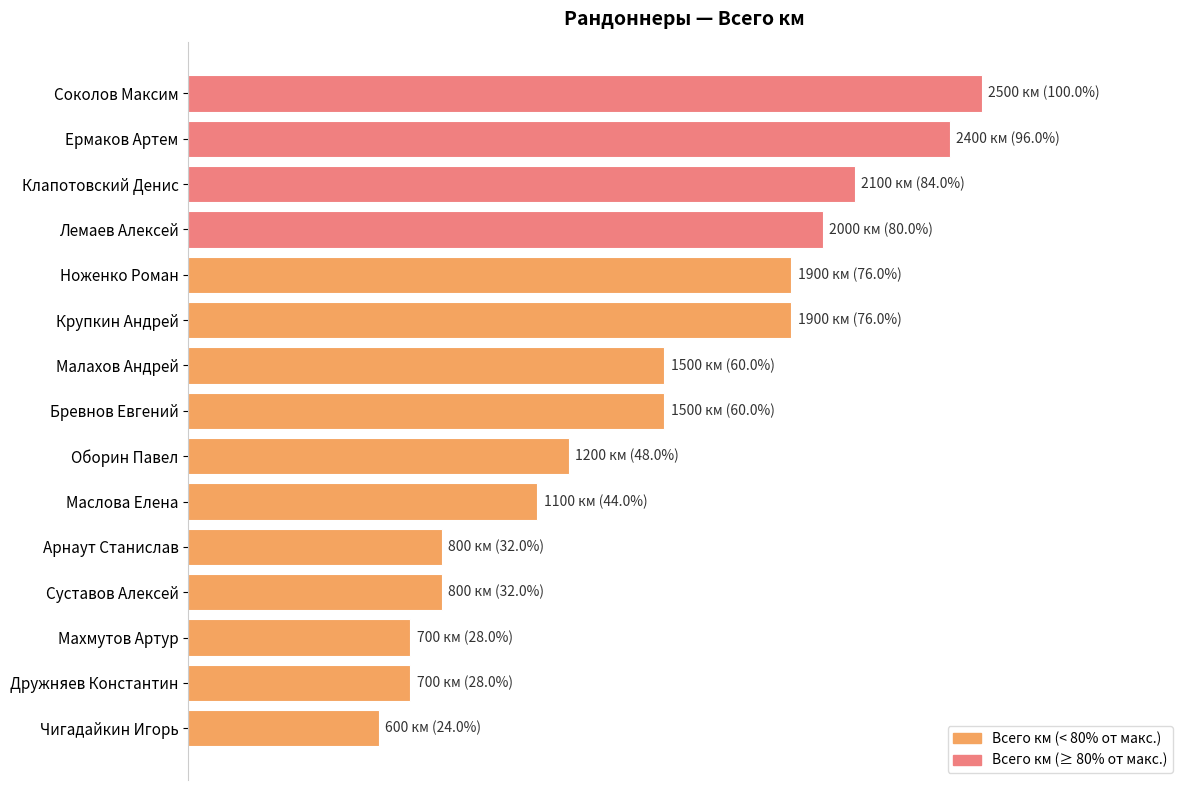

Are the bars horizontal?

Yes